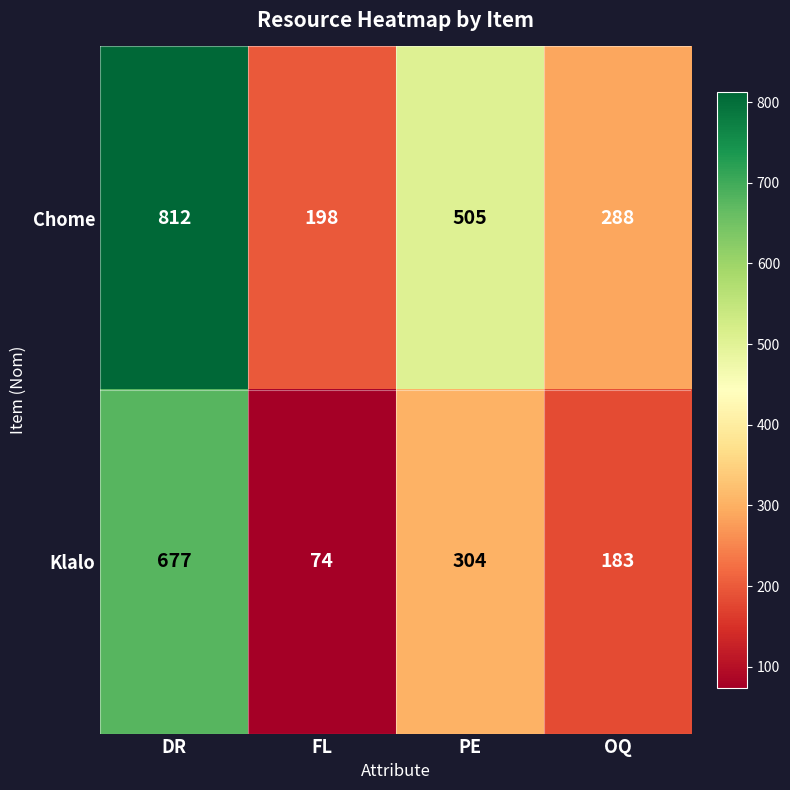

What is the sum of all Chome values?

1803